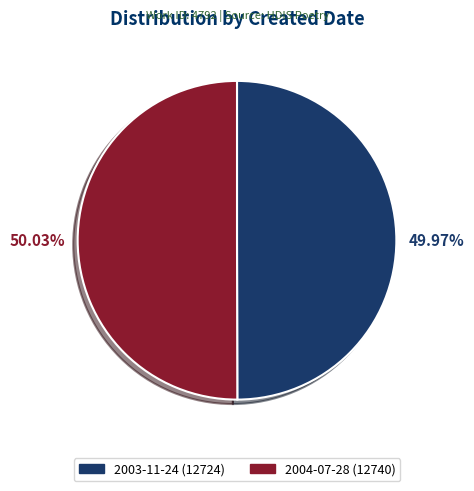

How much of the chart is everything except 2003-11-24?

50.0%